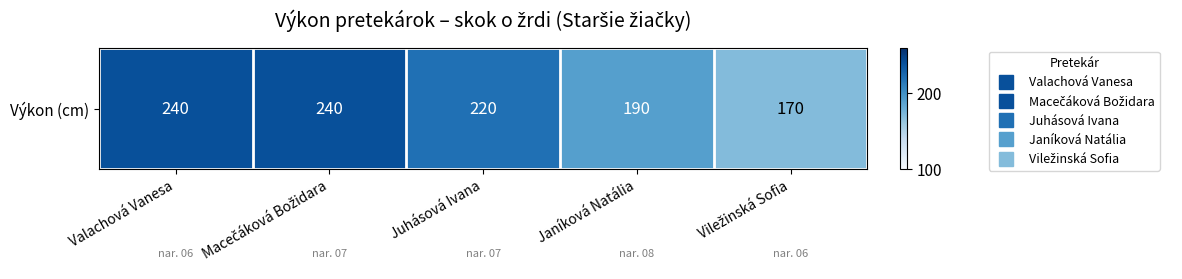

Reading left to right, what are all the values shown in this chart?

Valachová Vanesa=240	Macečáková Božidara=240	Juhásová Ivana=220	Janíková Natália=190	Viležinská Sofia=170